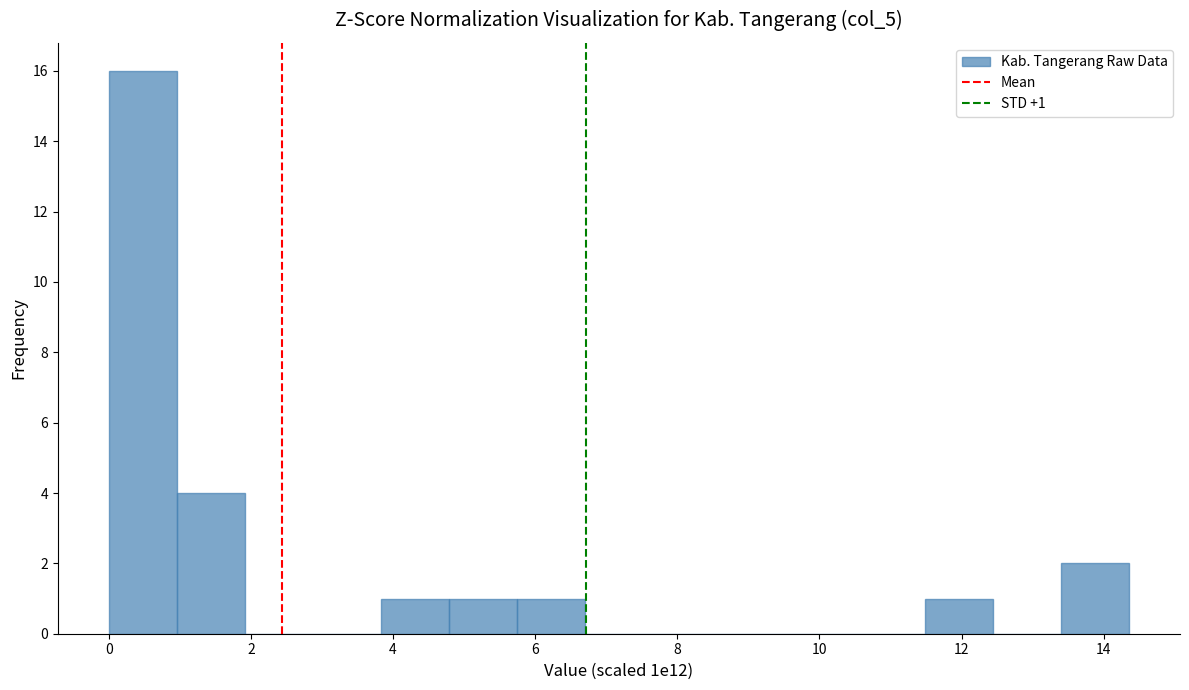

Over which range of the x-axis is the bar tallest?

0.0 to 1.0